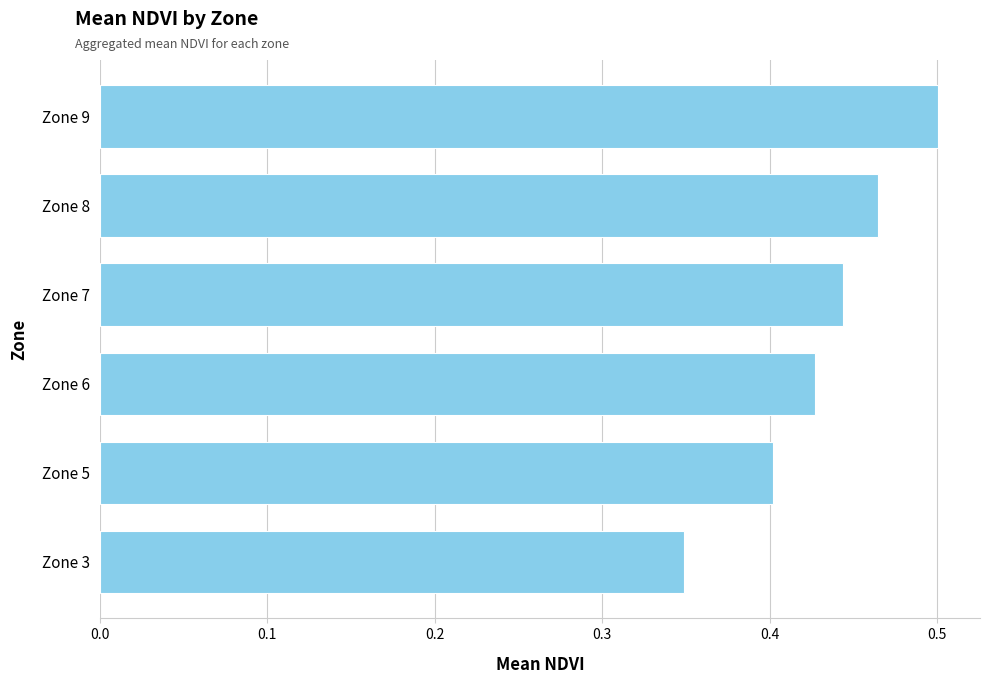

Count the values in the range 0 to 1.

6